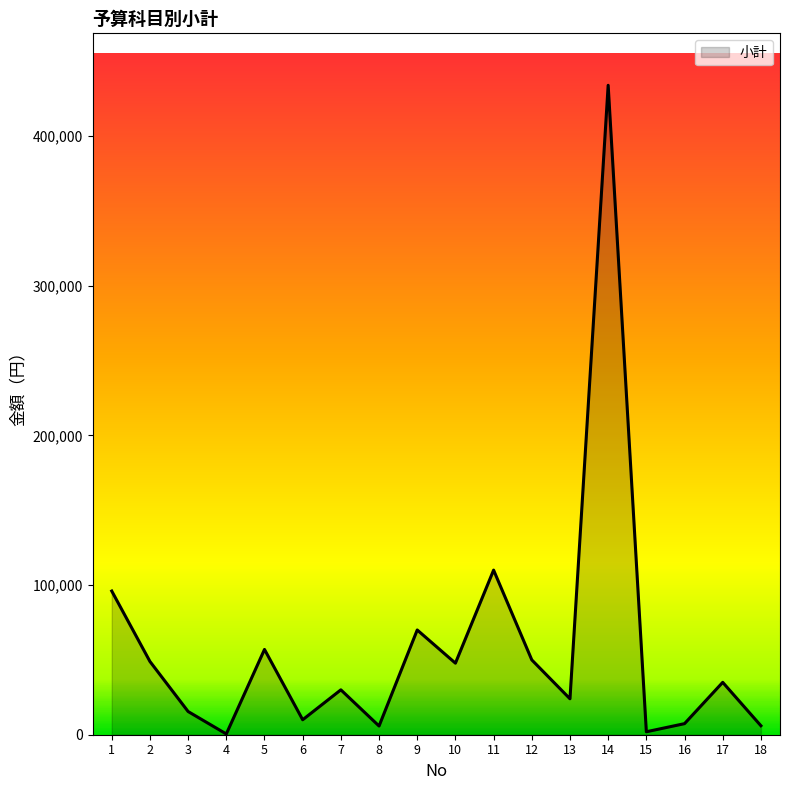

What is the minimum value shown in the chart?

500